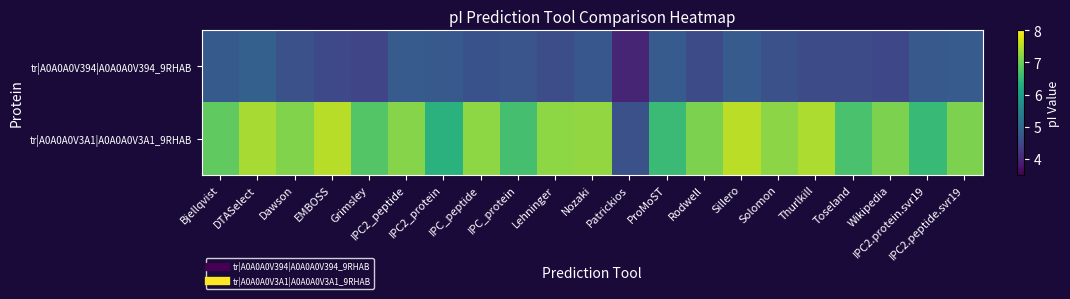

Between Rodwell and Thurlkill, which series saw the biggest shift?

tr|A0A0A0V3A1|A0A0A0V3A1_9RHAB